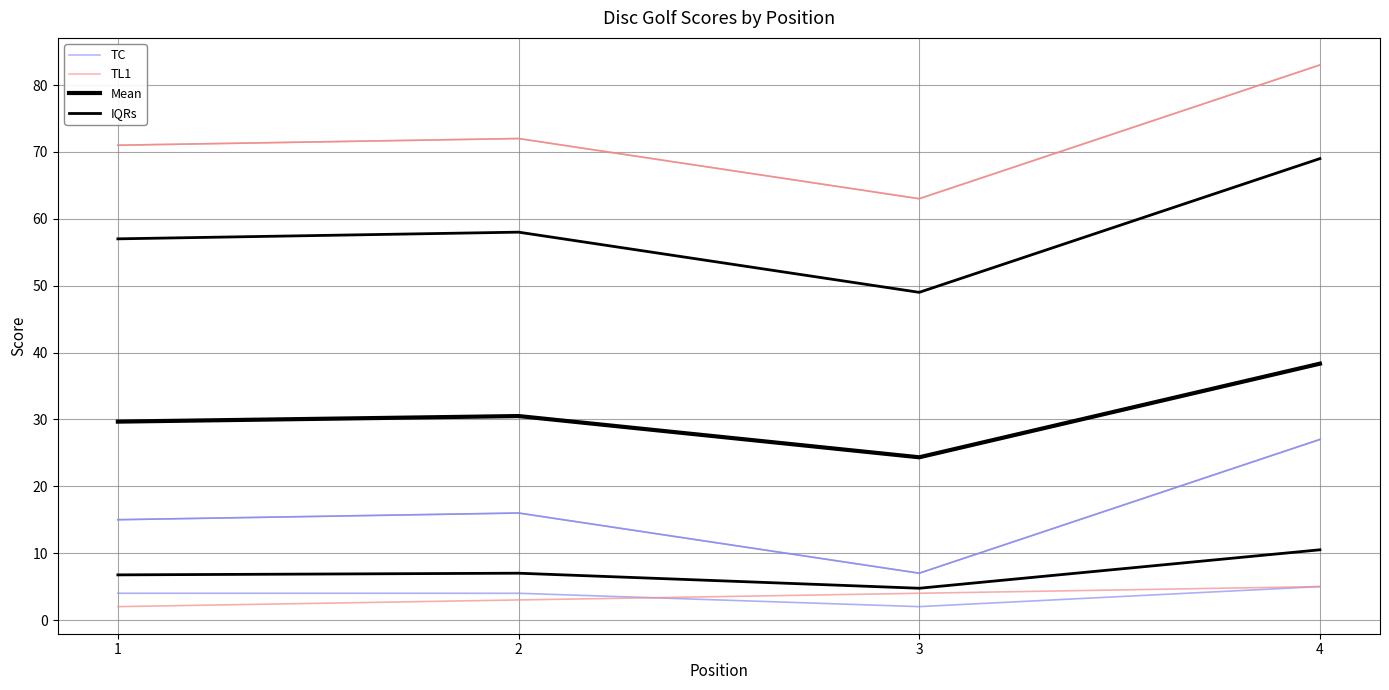

What is the value of the Mean point at the 3rd from the left?

24.3